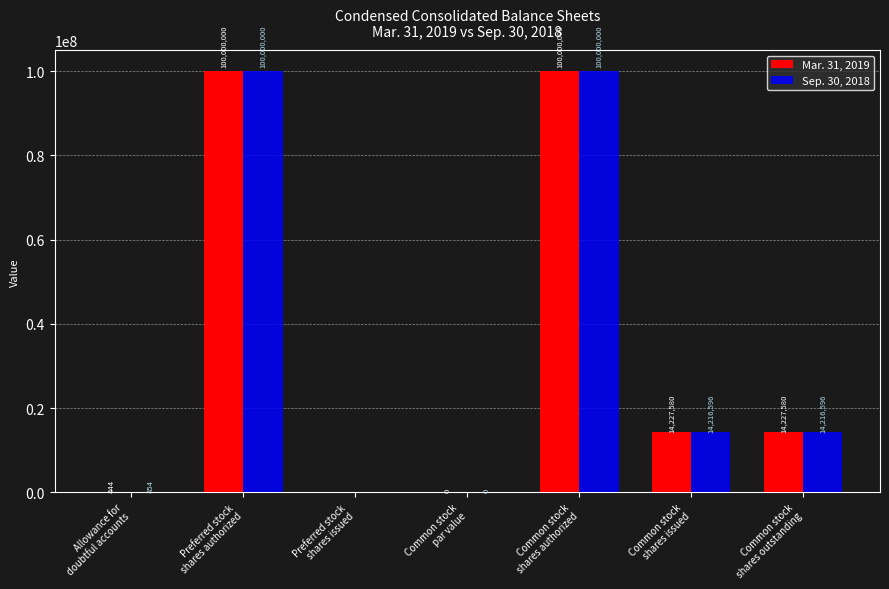

Which series has the largest total across all categories?

Mar. 31, 2019